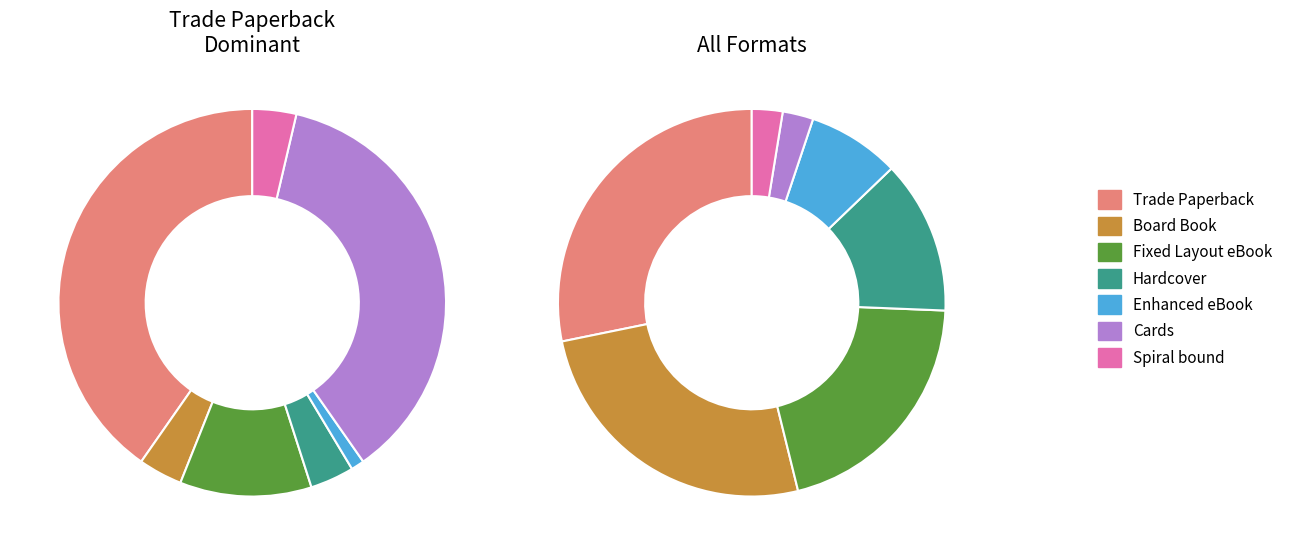

Is it true that Cards is 1% of the pie?

False